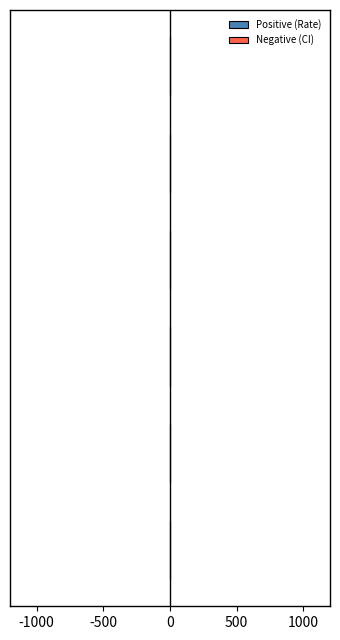

How many bars are there in total?

12